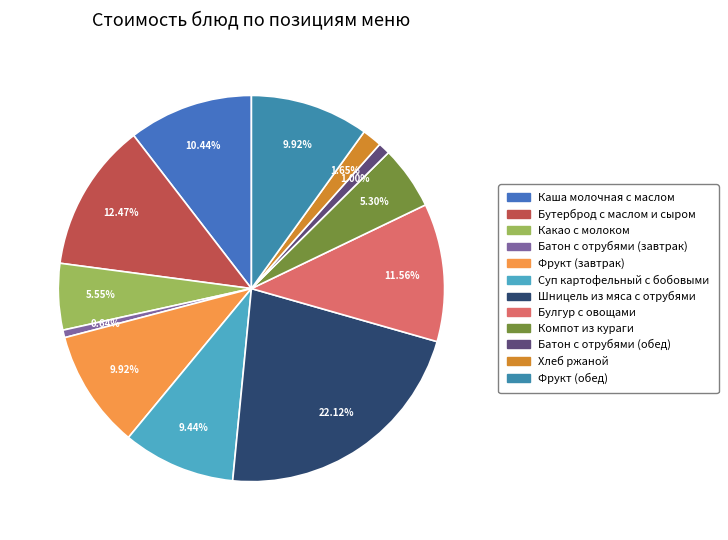

How many segments does this pie chart have?

12